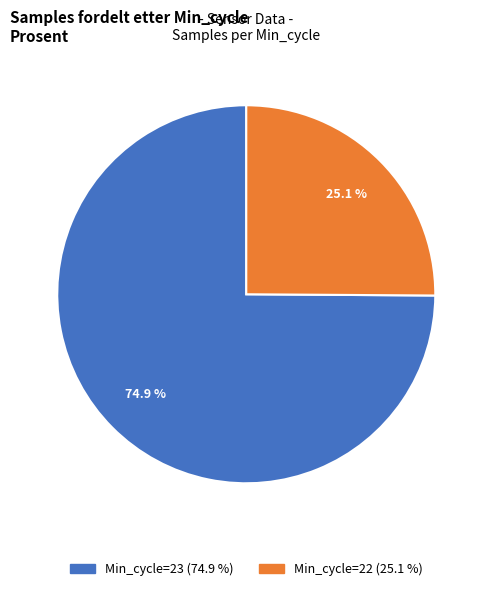

Count the number of slices in the pie.

2